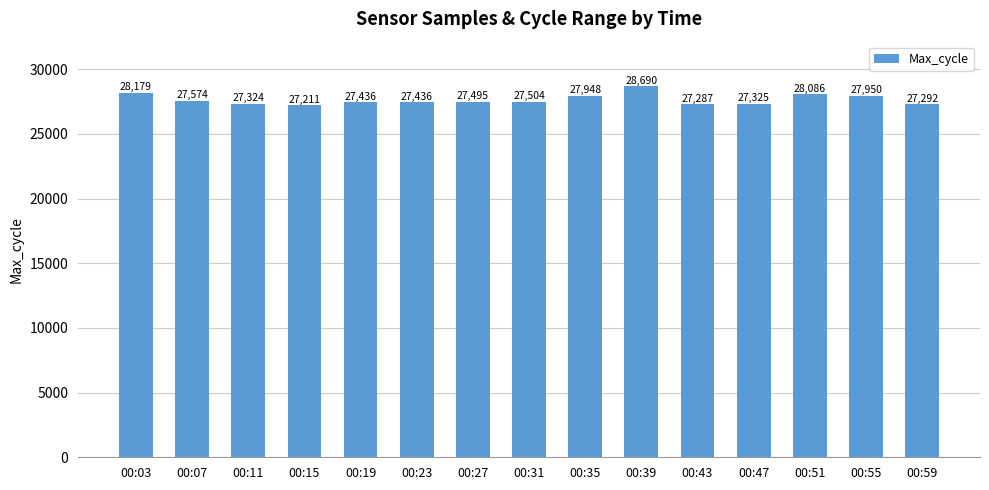

How many bars are there in total?

15